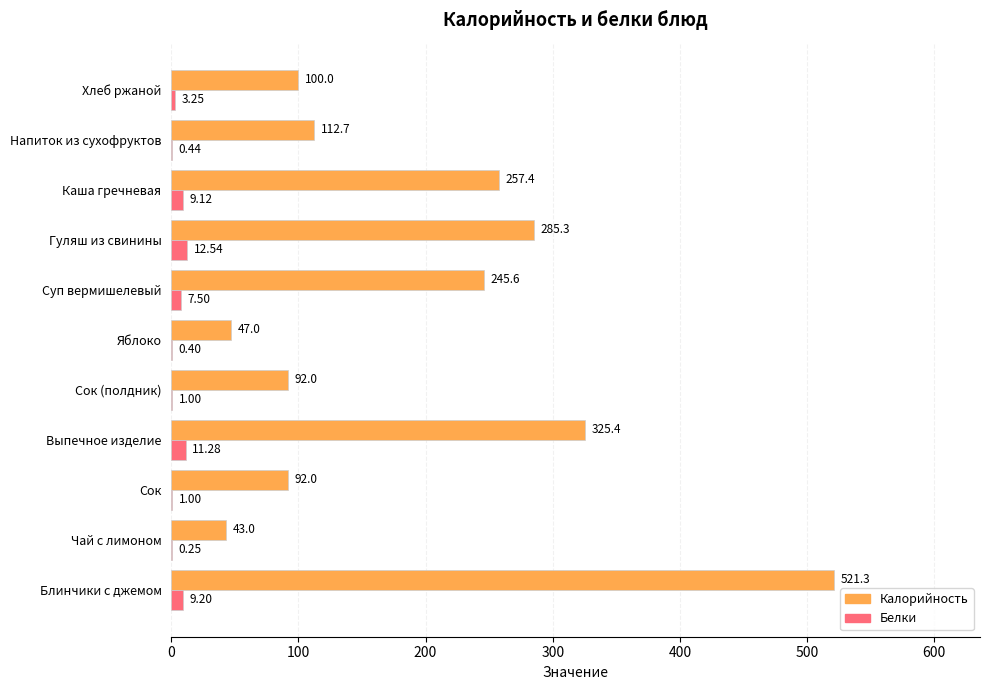

Count the number of categories in the chart.

11